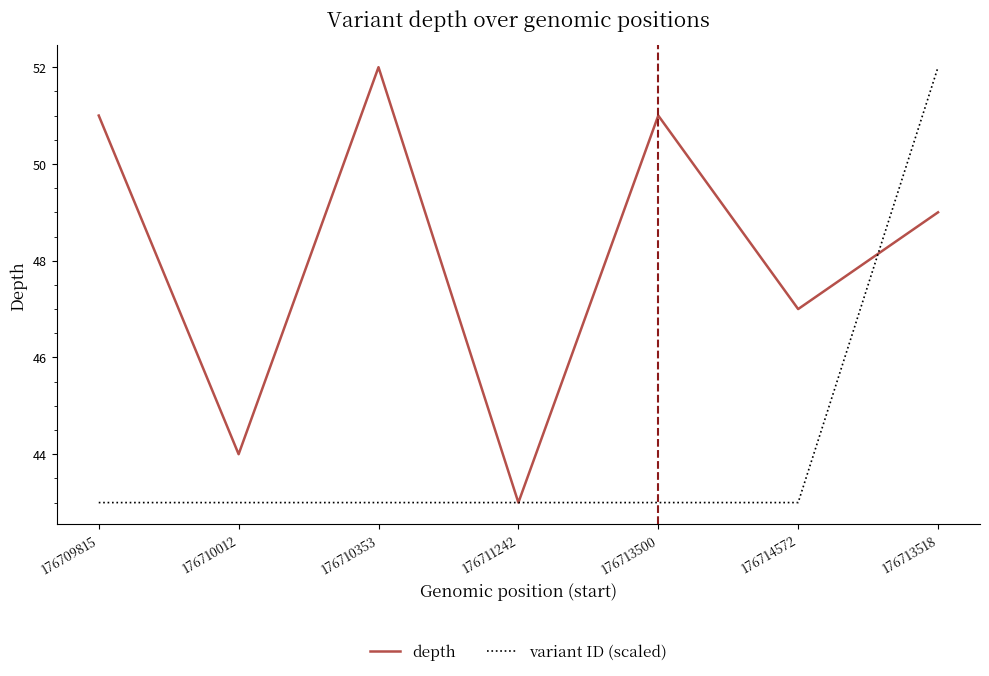

How many distinct data groups are displayed?

2